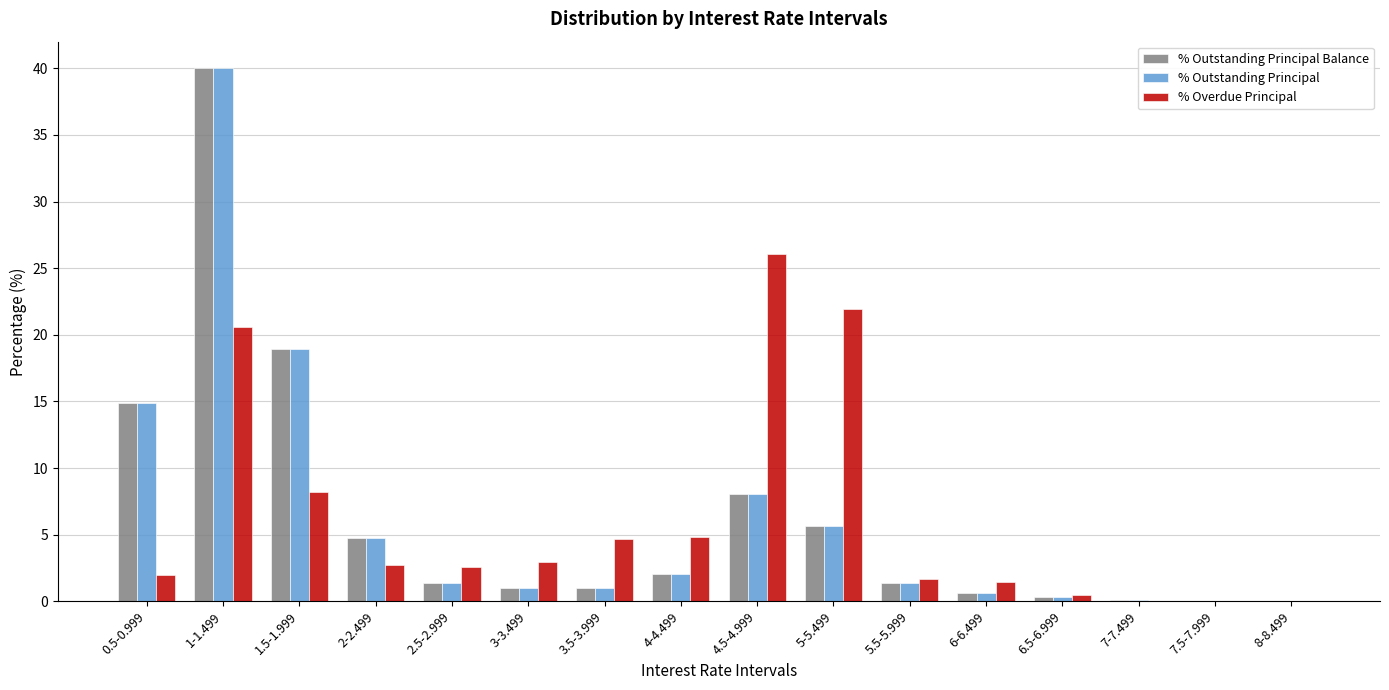

What are all the series names shown in the legend?

% Outstanding Principal Balance, % Outstanding Principal, % Overdue Principal